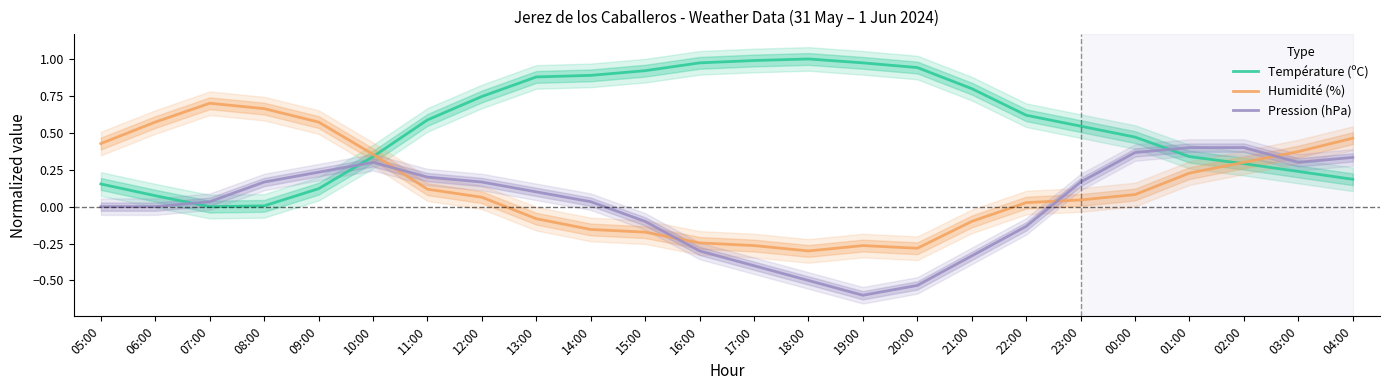

Between 08:00 and 09:00, which series saw the biggest shift?

Température (ºC)